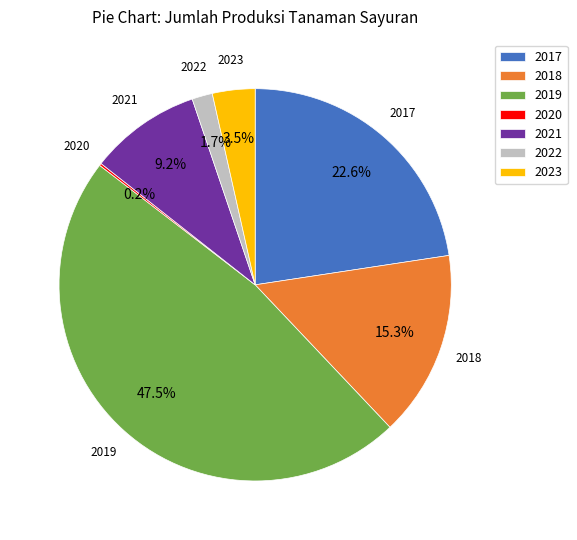

Is there a majority slice in this chart?

No